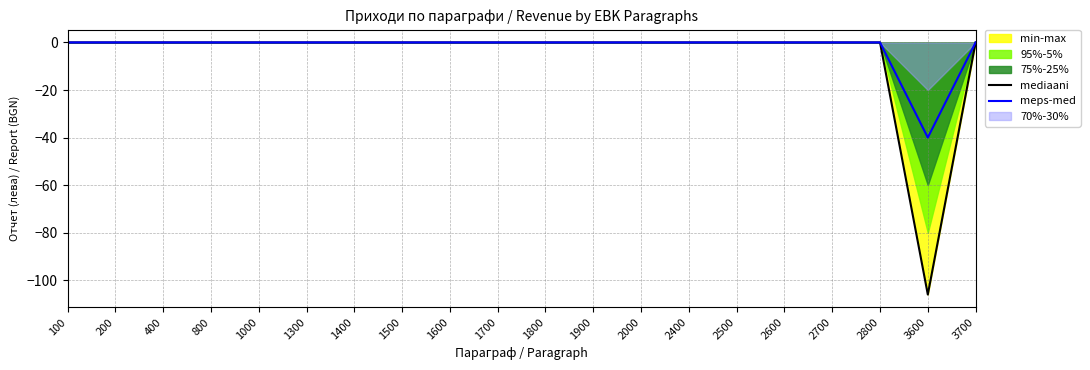

At 2000, list the series in order from smallest to largest.

mediaani, meps-med